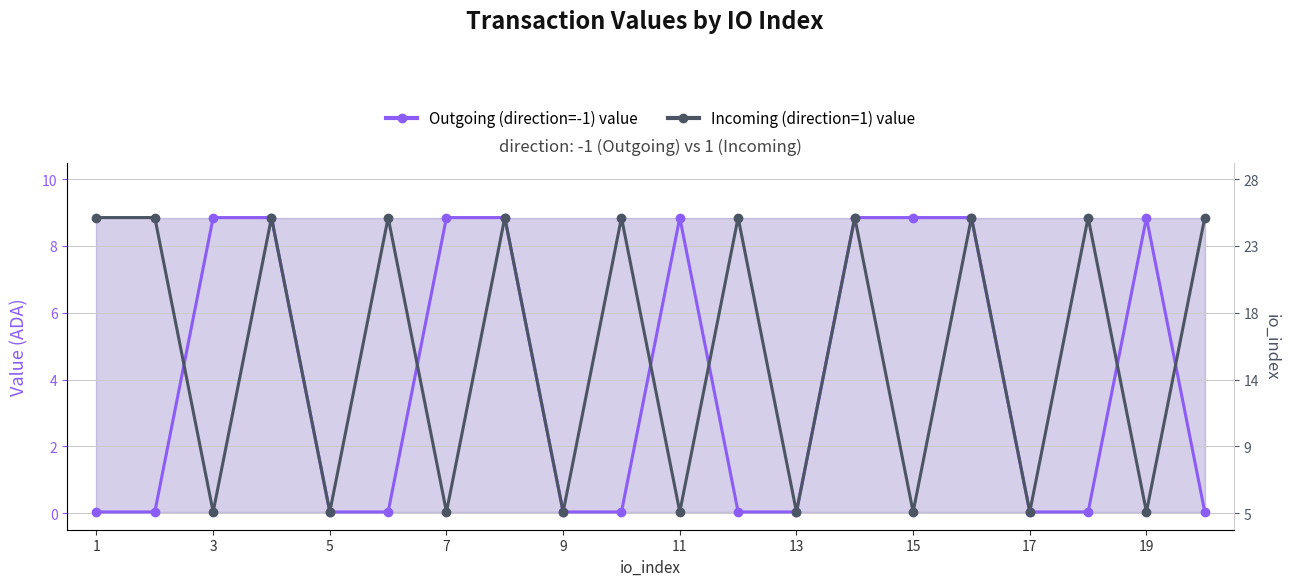

Does the chart have visible grid lines?

Yes